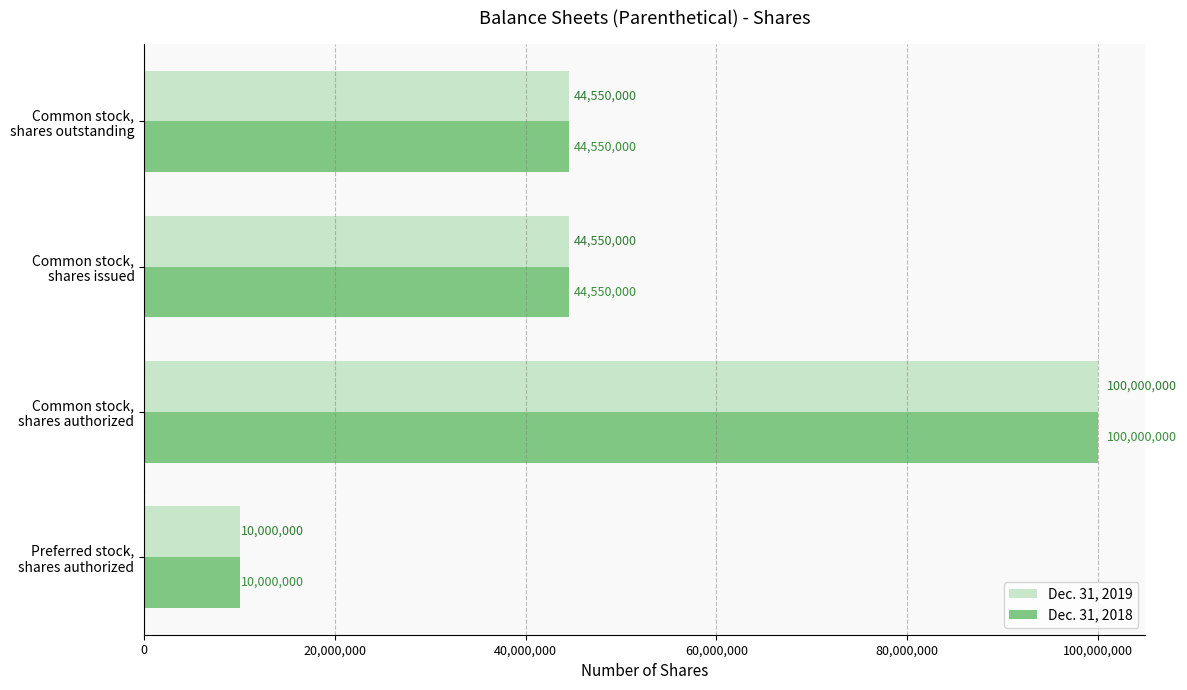

What is the sum of all Dec. 31, 2019 values?

199100000